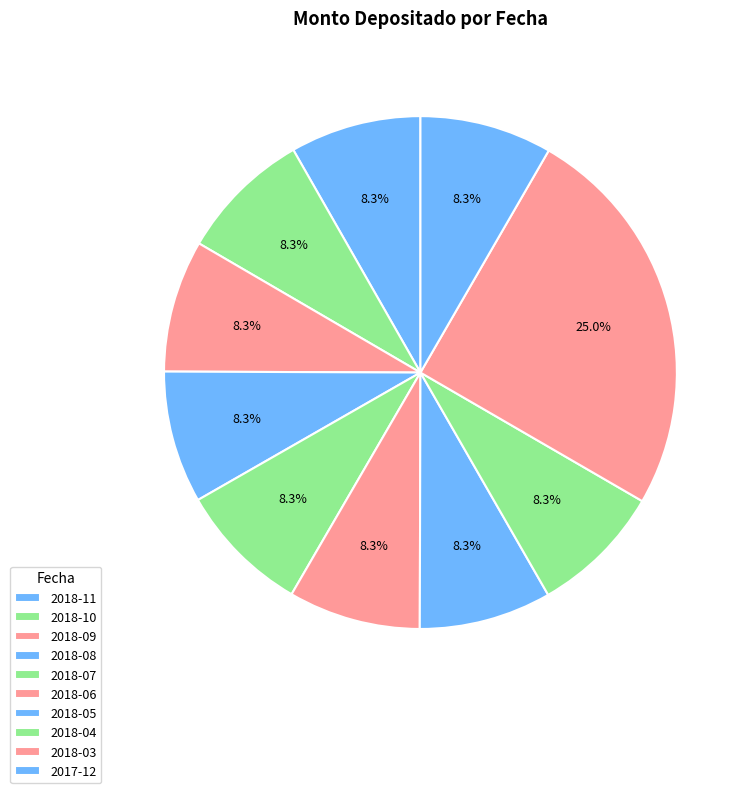

How many segments does this pie chart have?

10